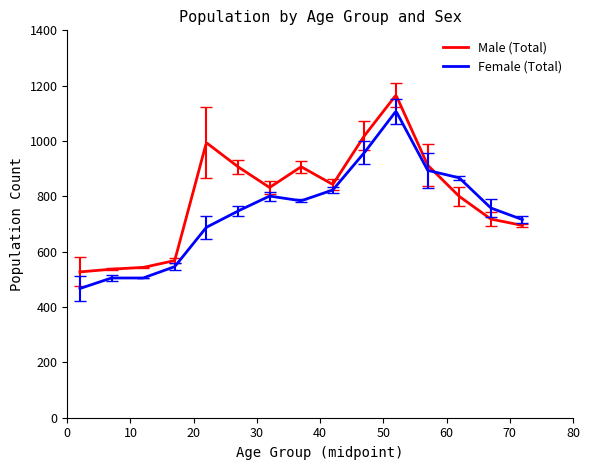

What is the minimum value shown in the chart?

467.0